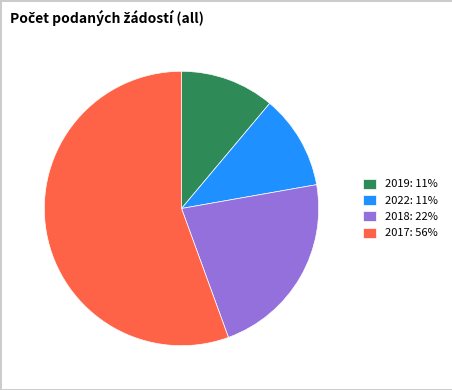

What is the ratio of the value at 2019: 11% to the value at 2022: 11%?

1.0